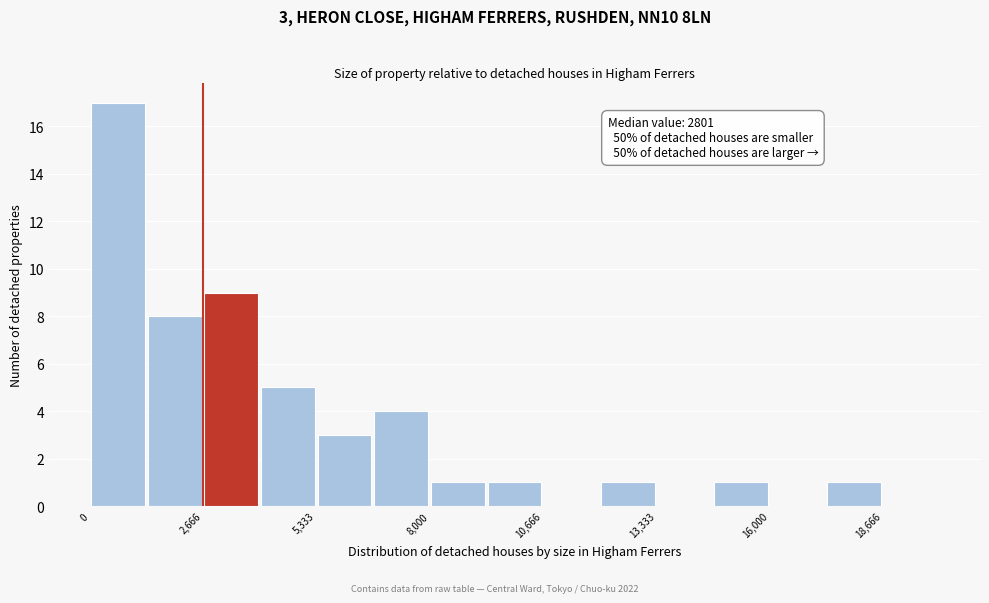

Read against the x-axis, roughly where is the centre of the tallest bar?

500